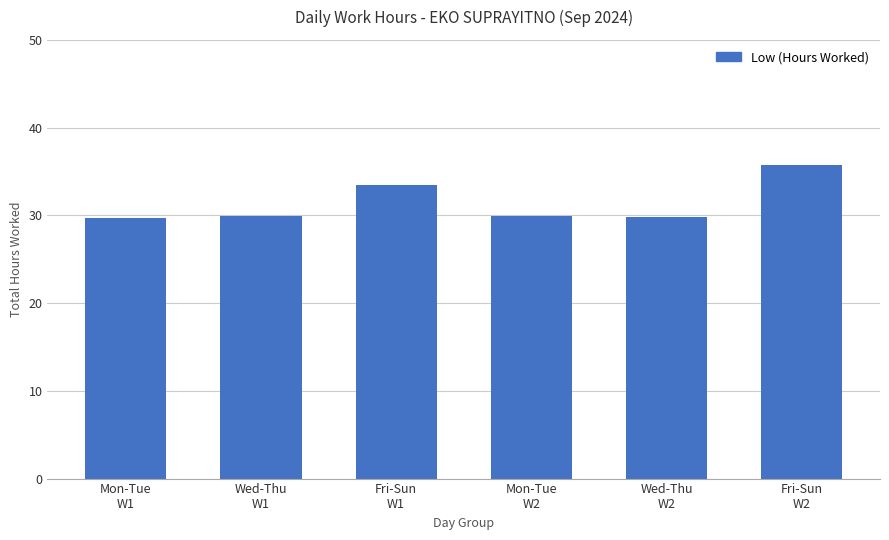

The chart shows a value of 29.8 at Wed-Thu
W2. True or false?

True